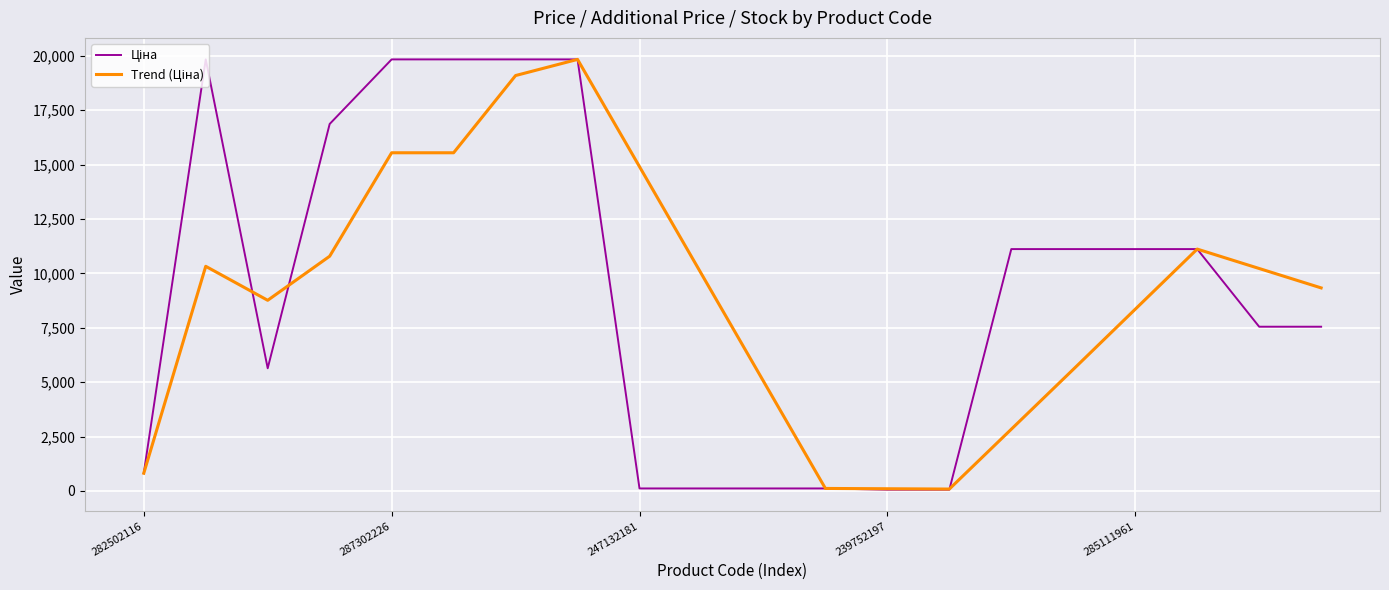

At which category is the sum across all series the highest?

7